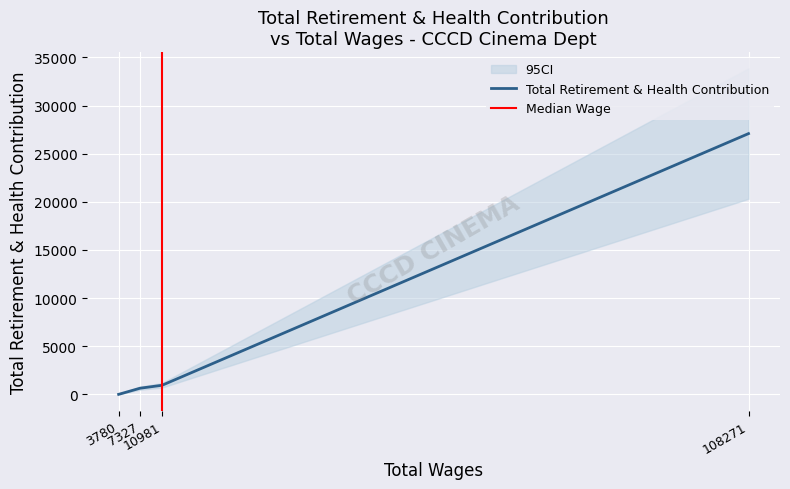

Which category has the highest value across all series?

108271